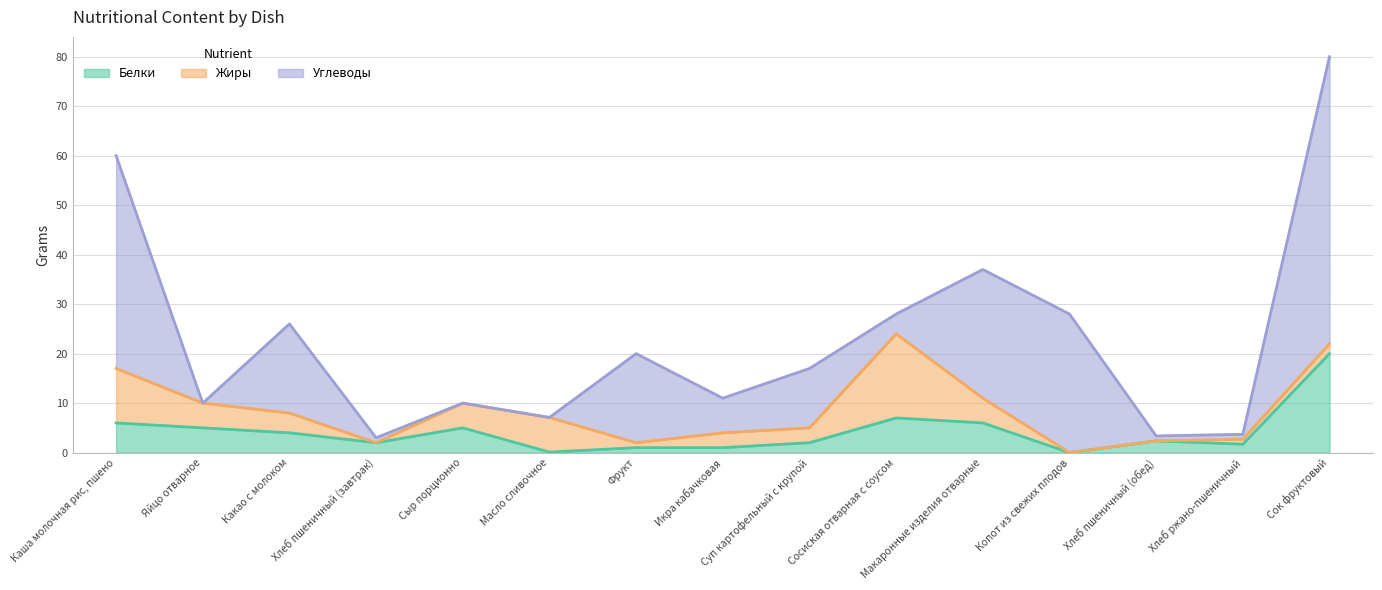

What is the value of the Жиры point at the 8th from the left?

3.0